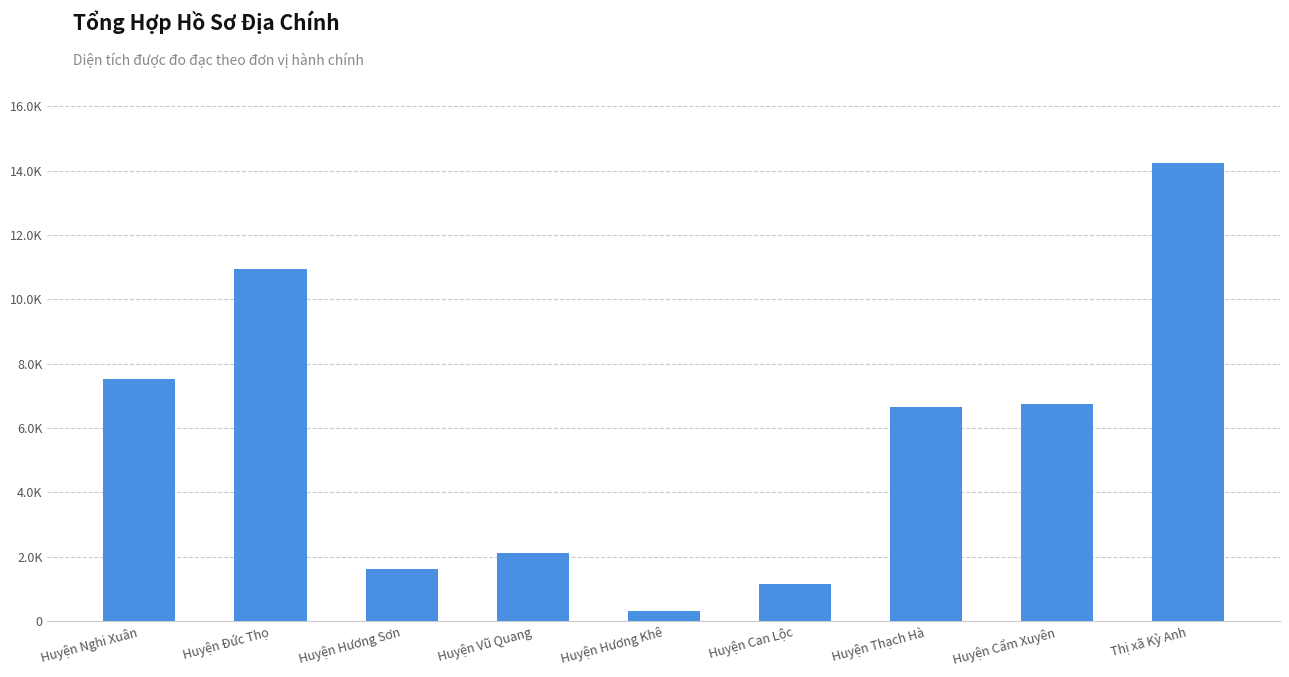

What is the sum of all values?

51269